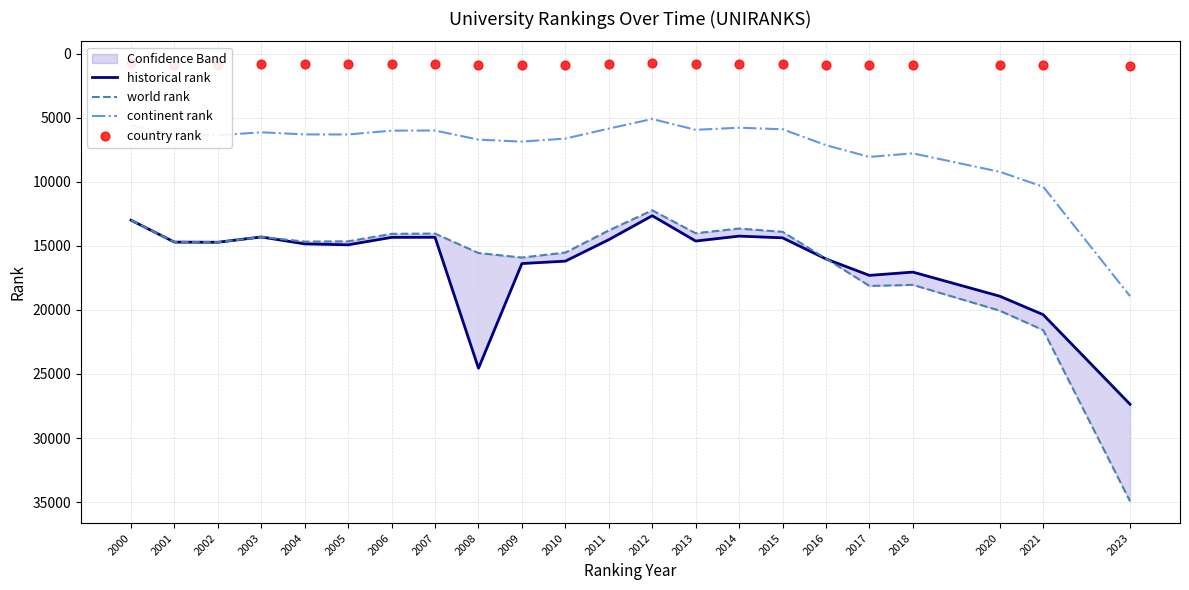

Which series has the largest total across all categories?

historical rank